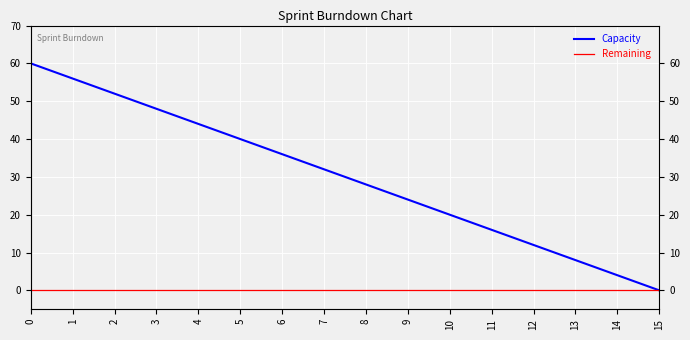

Does the chart display data point markers on the line(s)?

No